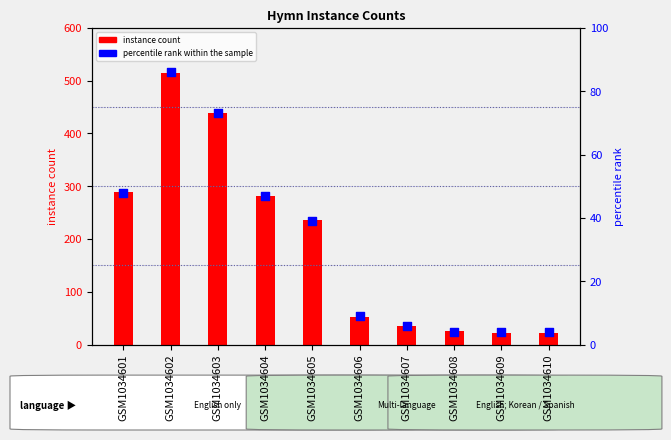

What is the total value across all series at GSM1034605?

275